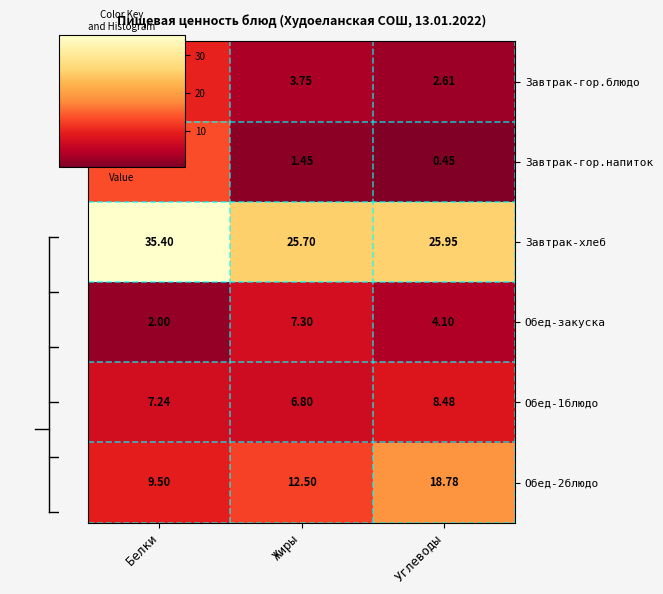

At which category does the chart reach its minimum across all series?

Углеводы